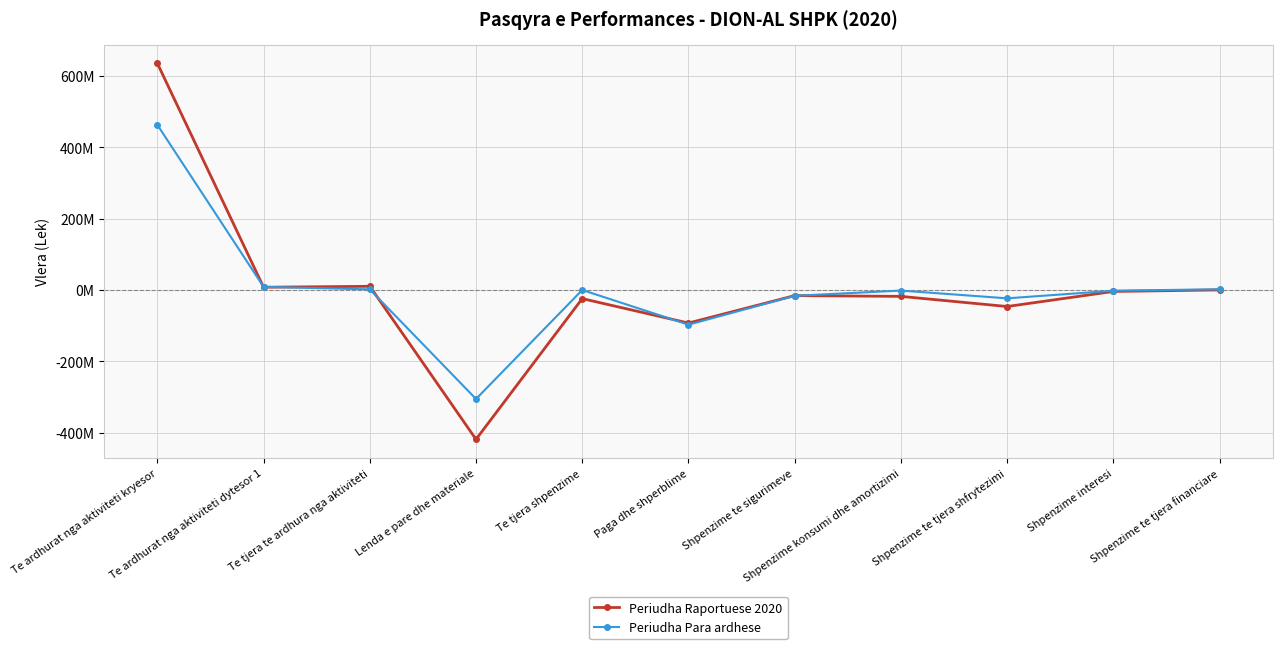

Where does the Periudha Para ardhese series first go above -1580795?

Te ardhurat nga aktiviteti kryesor